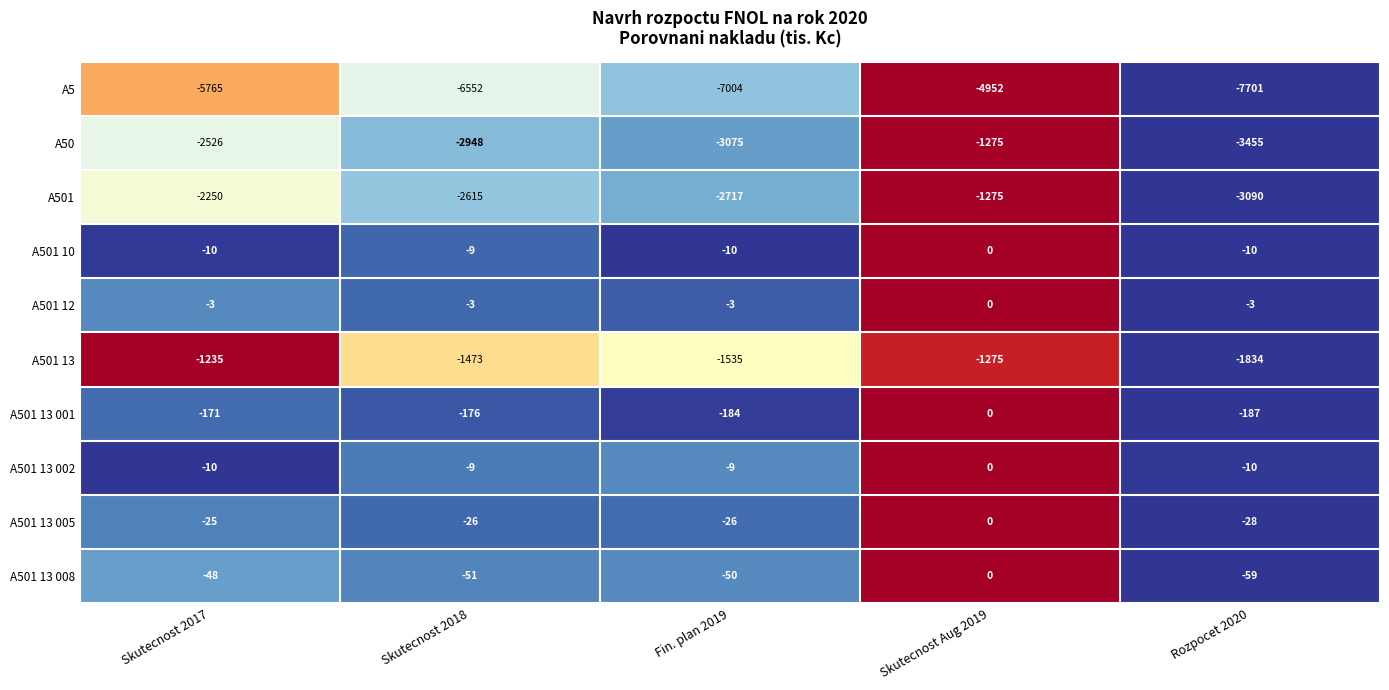

What is the difference between the A5 values at Skutecnost 2017 and Fin. plan 2019?

1239